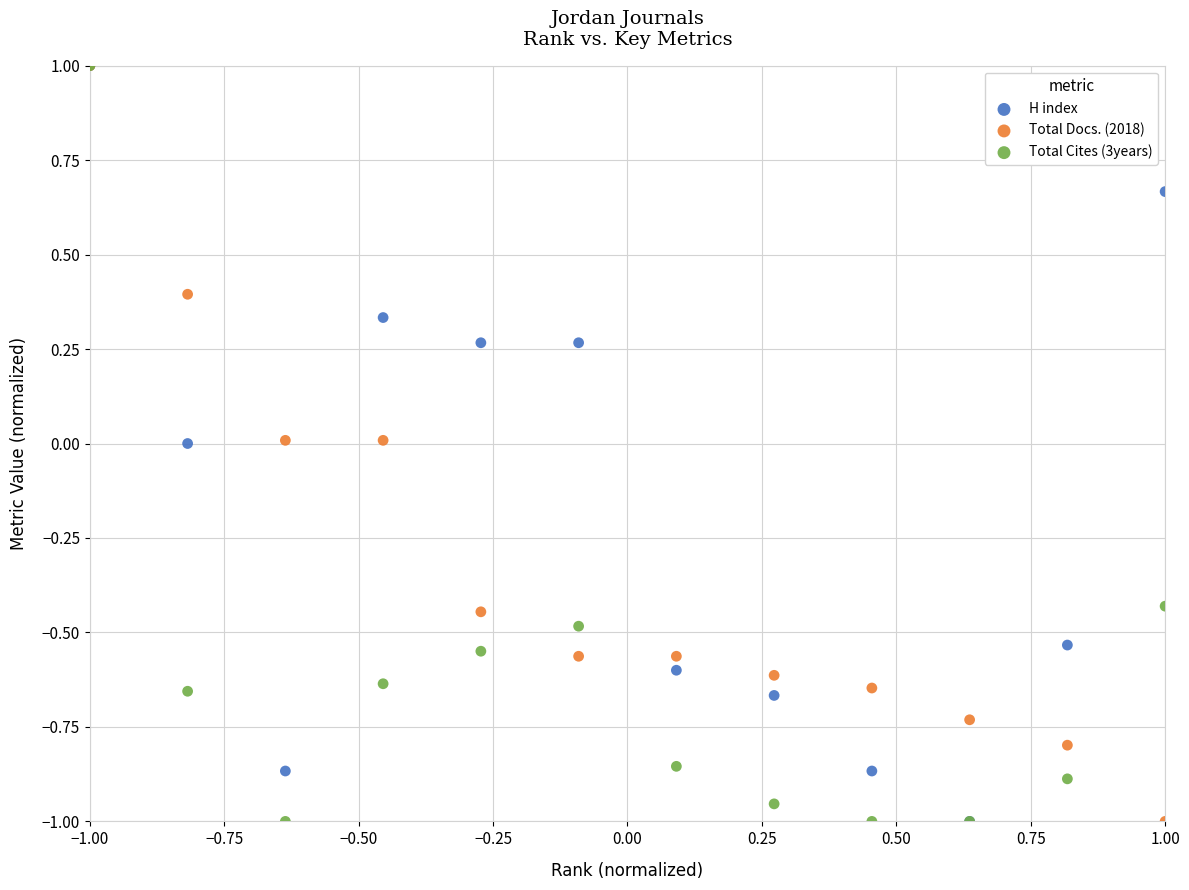

What are all the series names shown in the legend?

H index, Total Docs. (2018), Total Cites (3years)